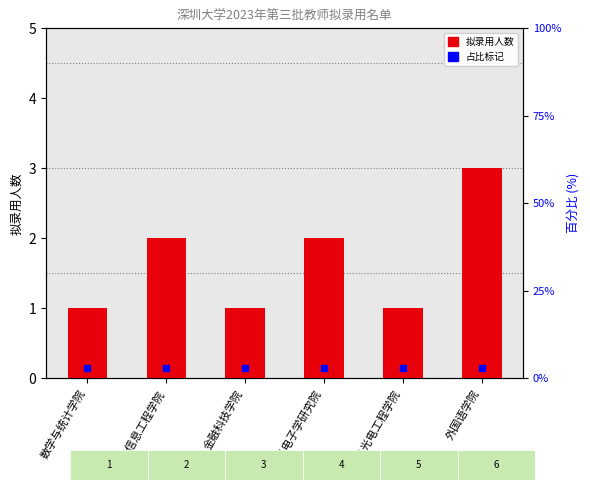

True or false: the data shows 1 at 物理与光电工程学院.

True